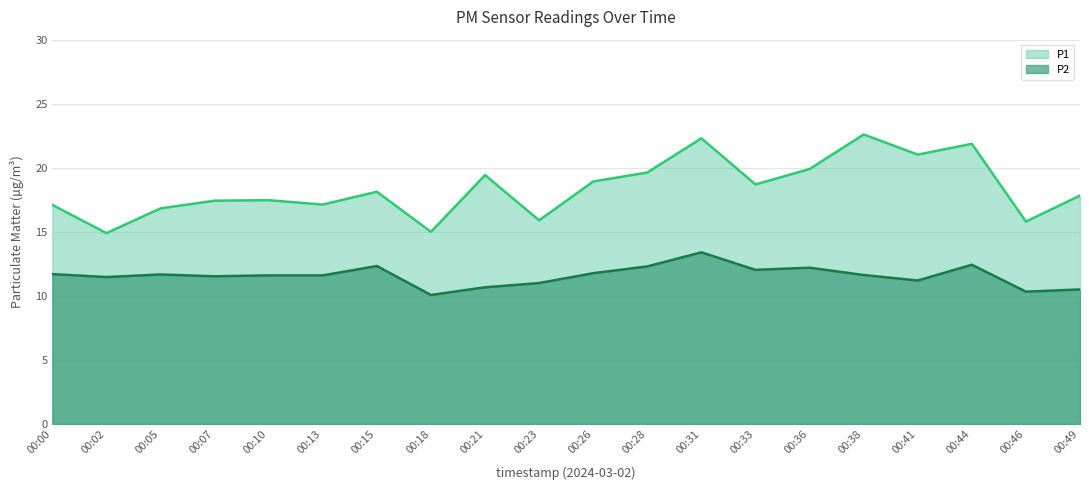

List the labels in order of P2 value, largest first.

00:31, 00:44, 00:15, 00:28, 00:36, 00:33, 00:26, 00:00, 00:05, 00:38, 00:10, 00:13, 00:07, 00:02, 00:41, 00:23, 00:21, 00:49, 00:46, 00:18